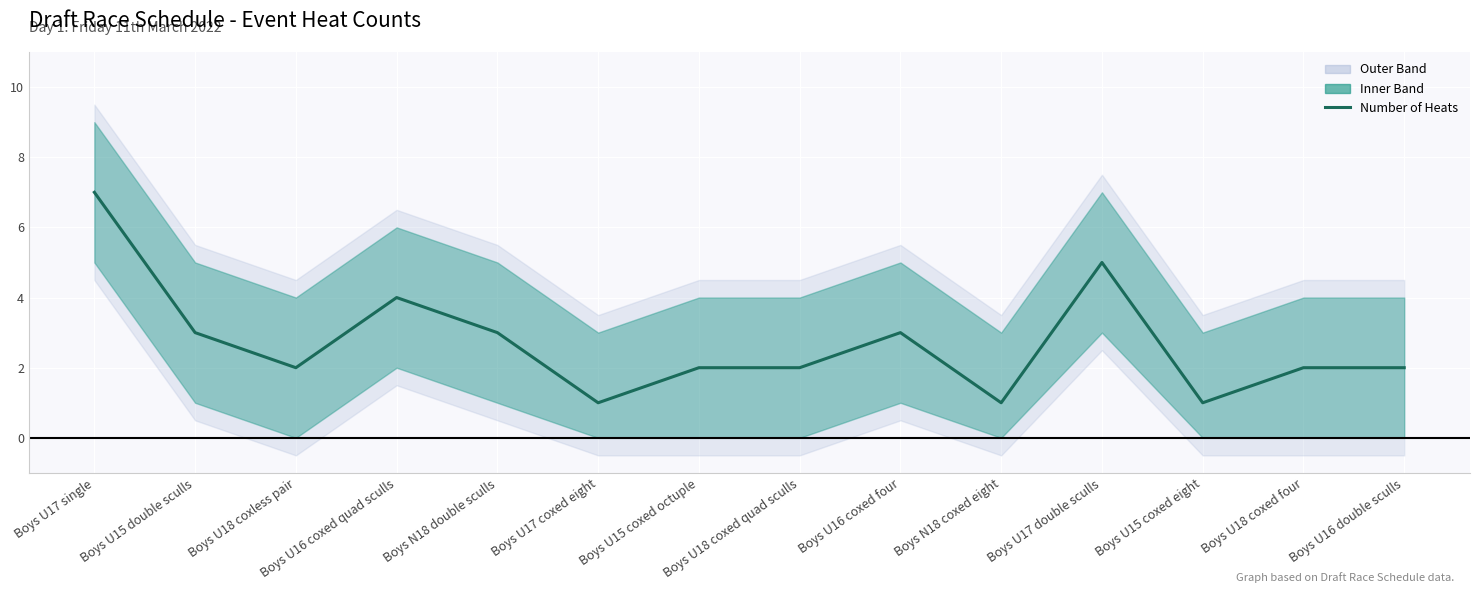

What is the minimum value shown in the chart?

1